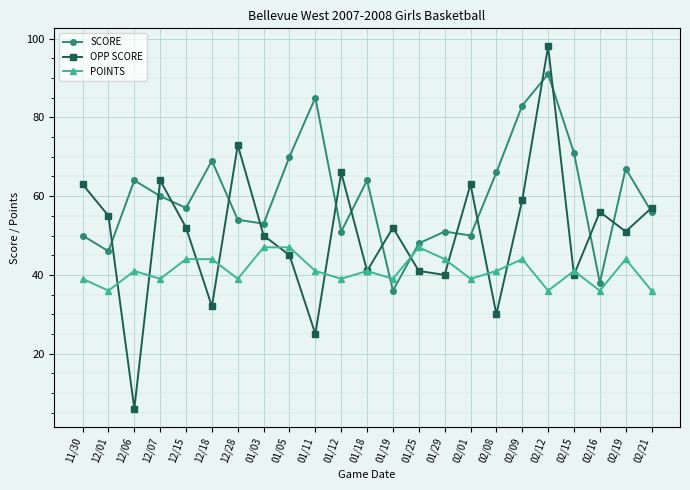

True or false: POINTS has more than 0 interior local peaks.

True